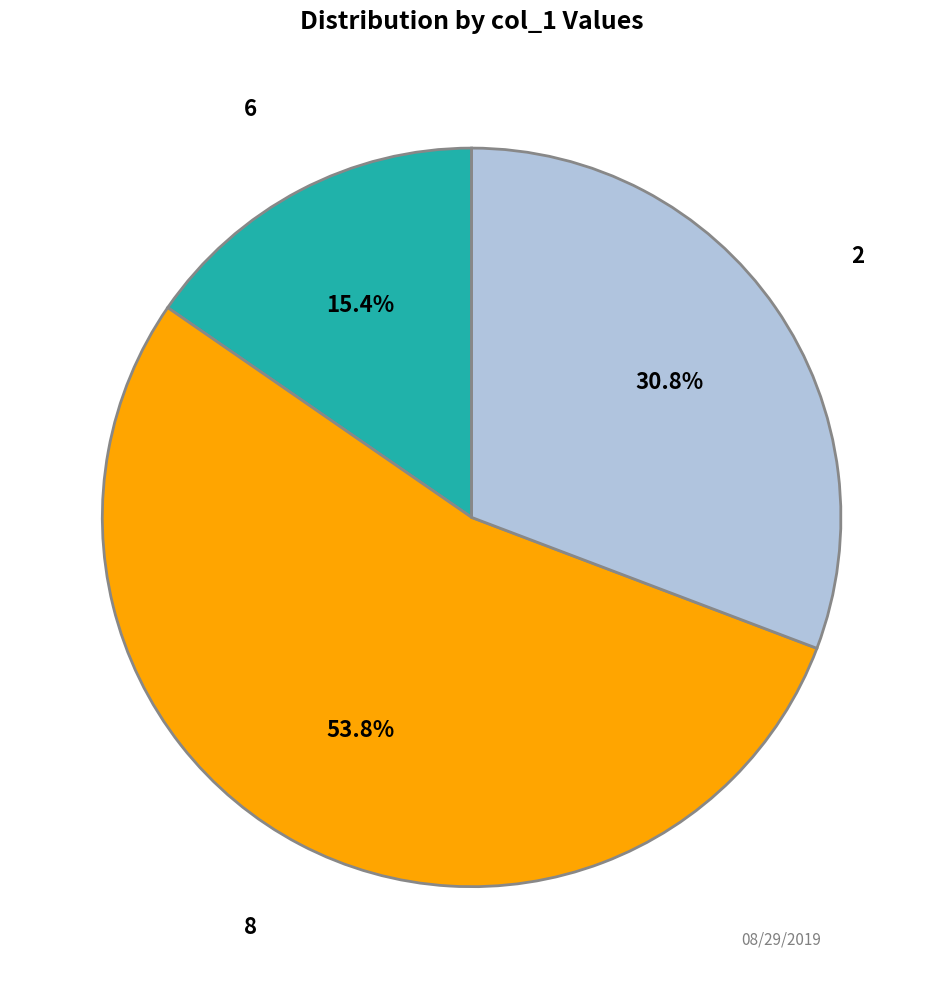

Between 6 and 8, which is larger?

8